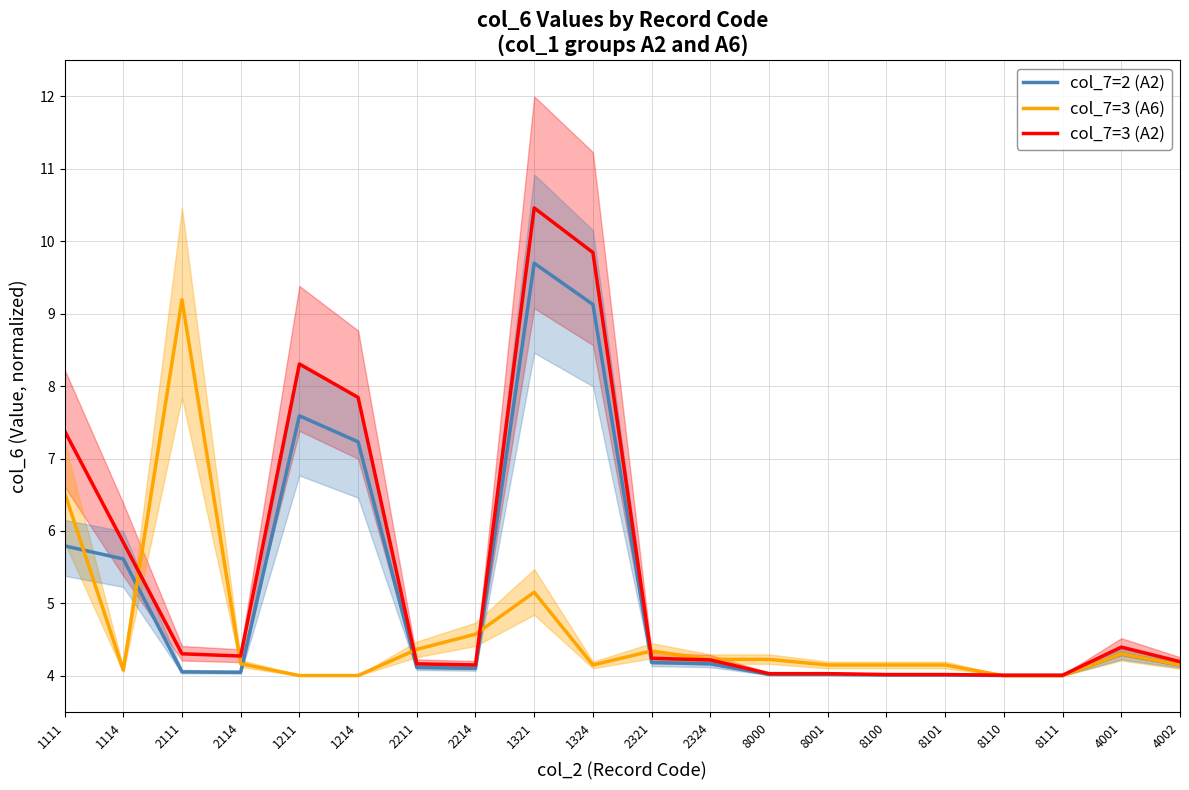

What are all the series names shown in the legend?

col_7=2 (A2), col_7=3 (A6), col_7=3 (A2)